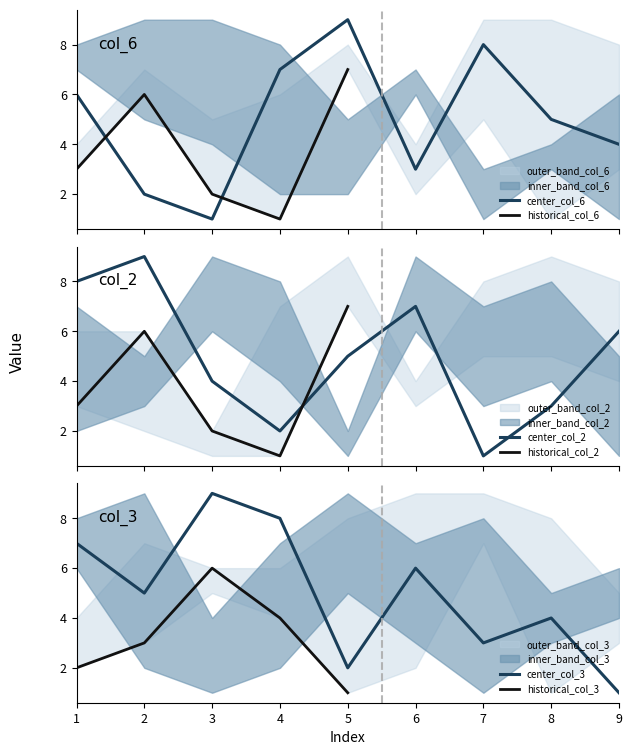

List the labels in order of center_col_3 value, largest first.

3, 4, 1, 6, 2, 8, 7, 5, 9